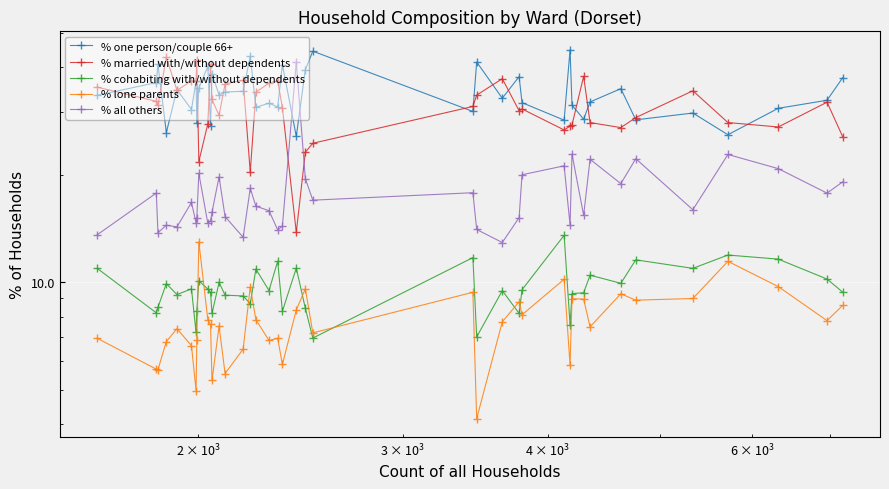

True or false: % one person/couple 66+ and % cohabiting with/without dependents cross at least once.

False